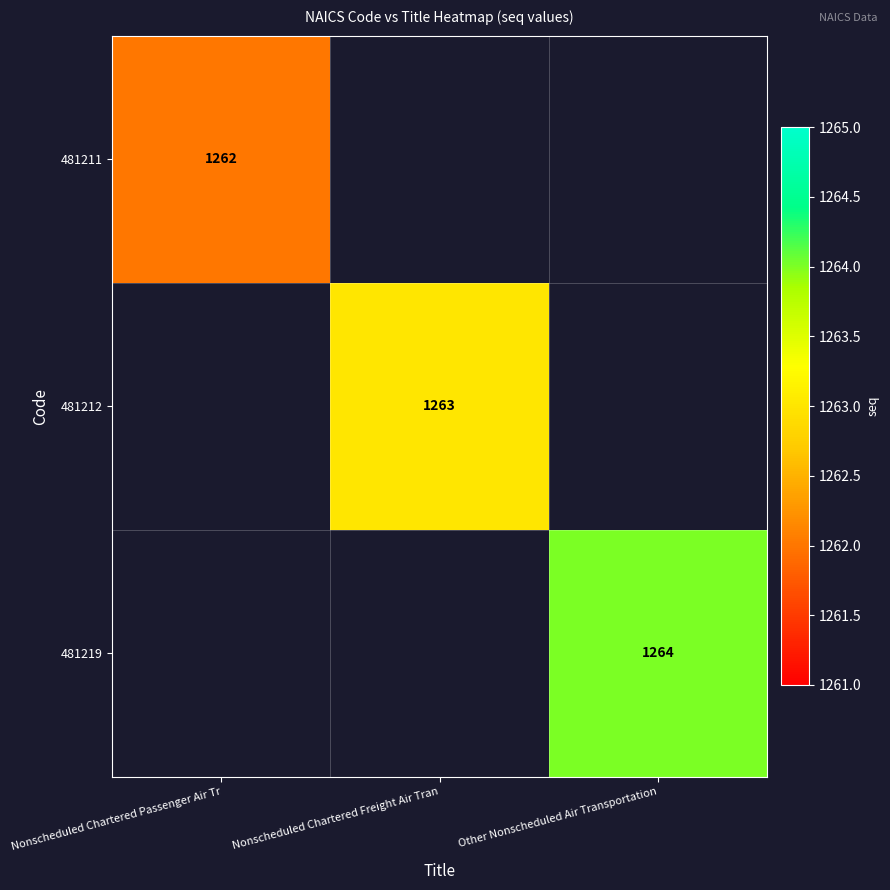

The value of 481212 at Nonscheduled Chartered Freight Air Tran is 1263. True or false?

True